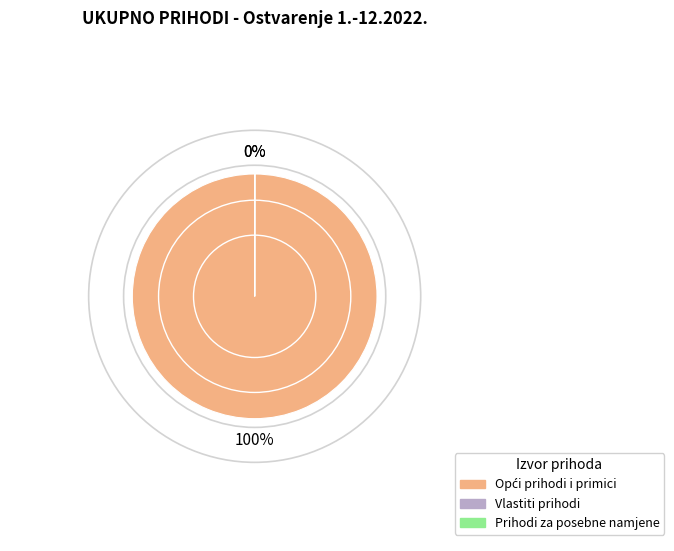

How many segments does this pie chart have?

3